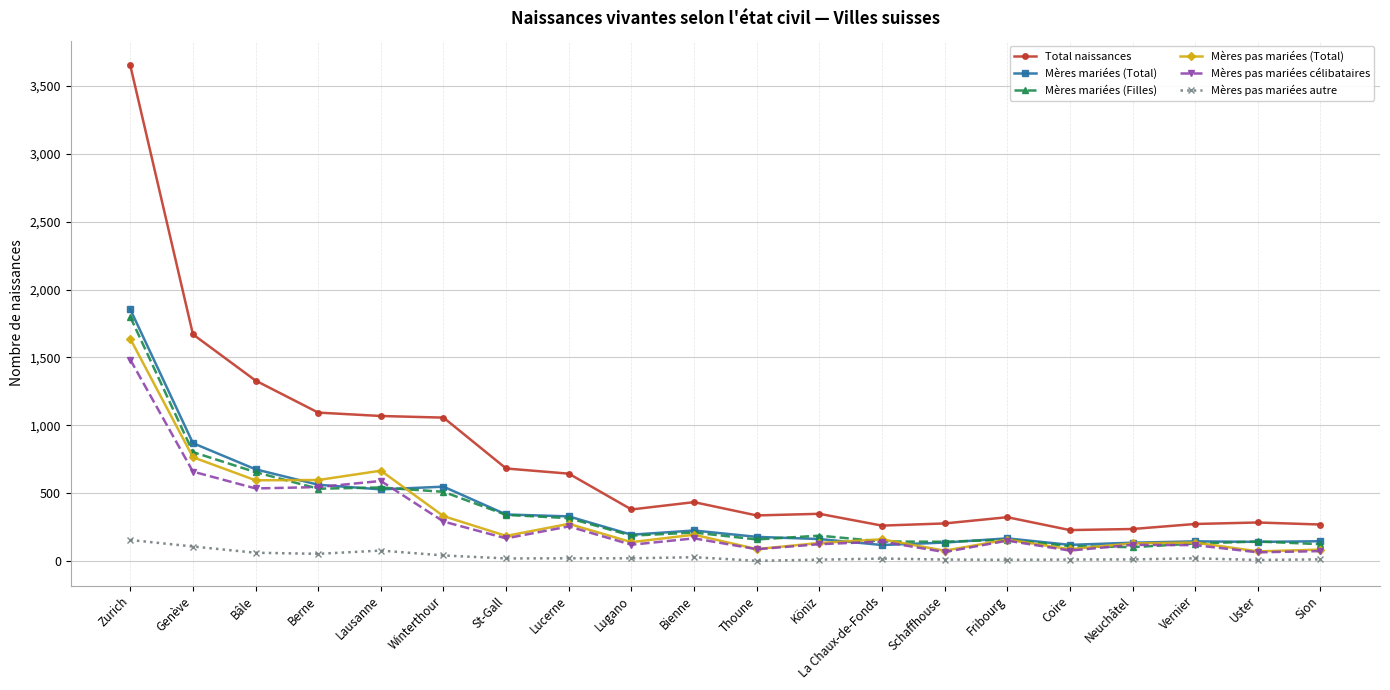

What are all the series names shown in the legend?

Total naissances, Mères mariées (Total), Mères mariées (Filles), Mères pas mariées (Total), Mères pas mariées célibataires, Mères pas mariées autre